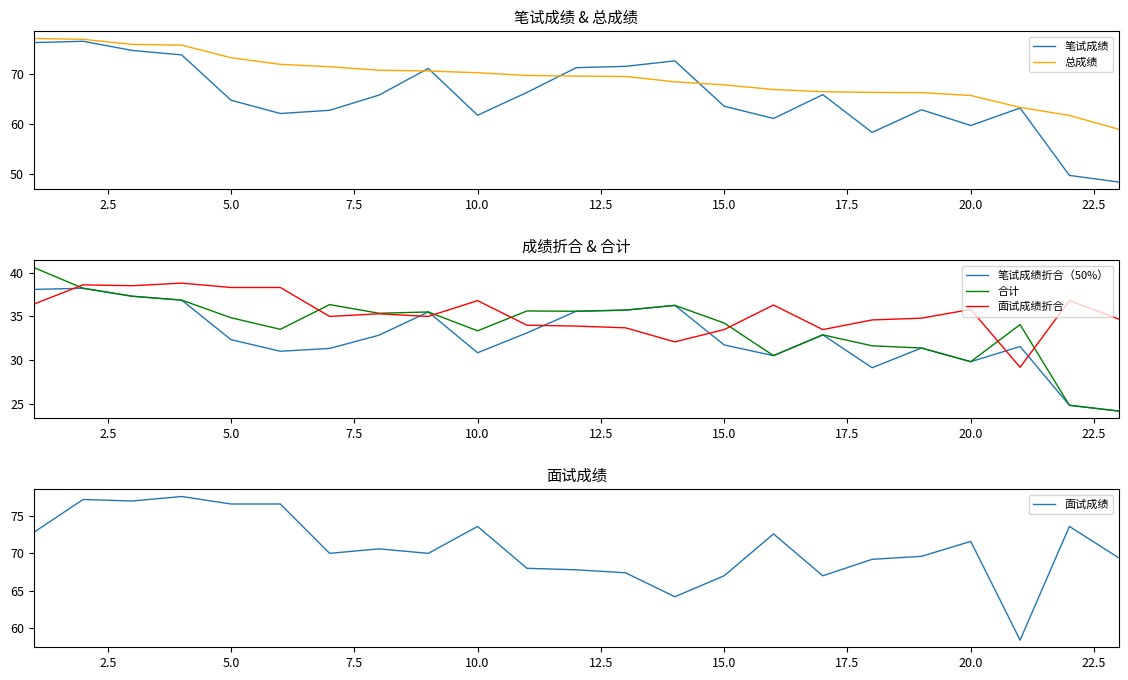

After their last crossing, which series has the higher values: 面试成绩折合 or 笔试成绩折合（50%）?

面试成绩折合